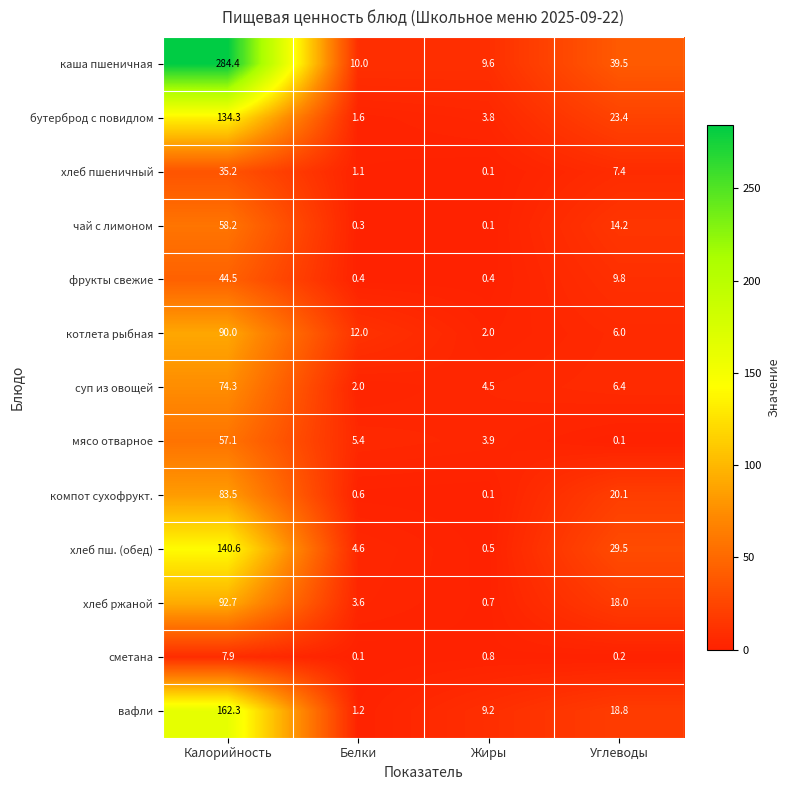

How many series are shown in this chart?

13